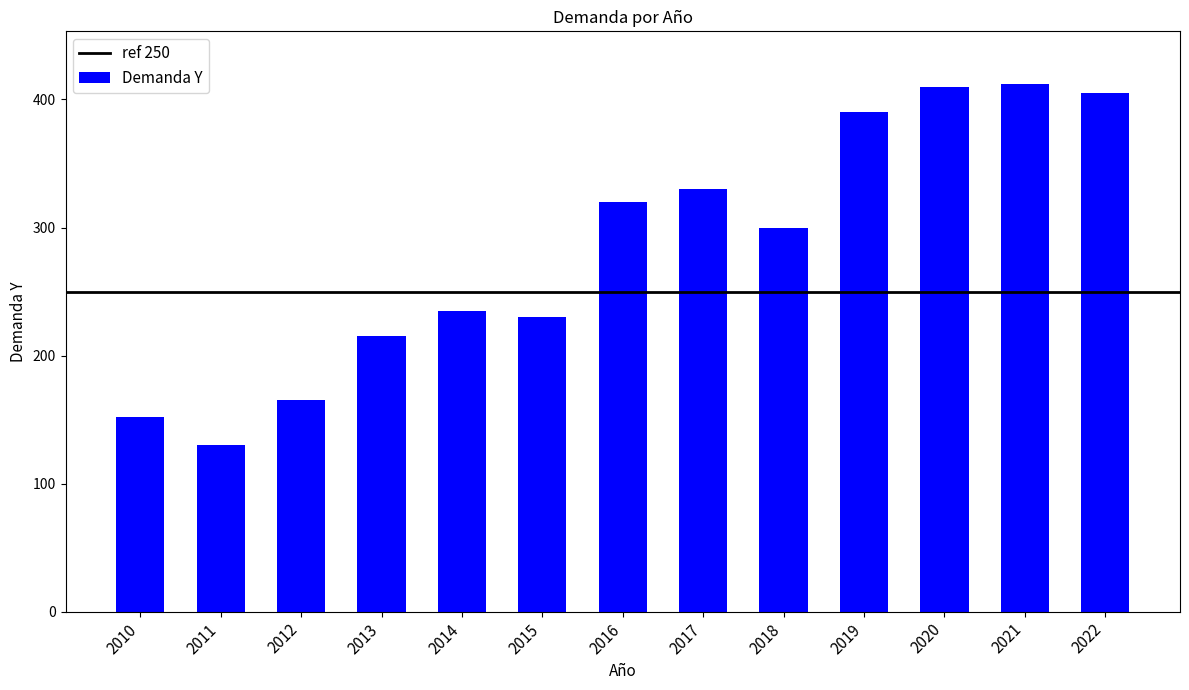

Read the value at 2013, to the nearest 10.

220